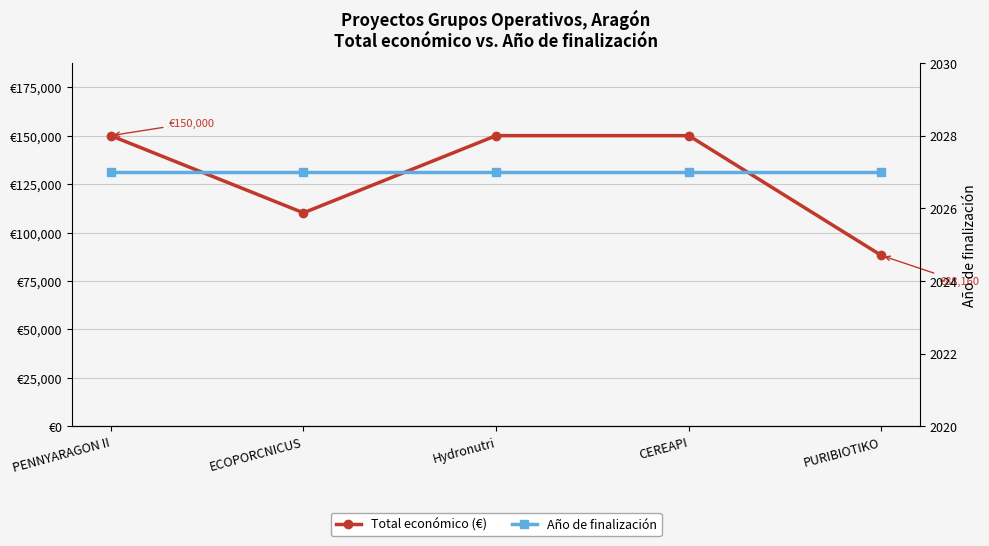

True or false: Total económico (€) and Año de finalización intersect in this chart.

False